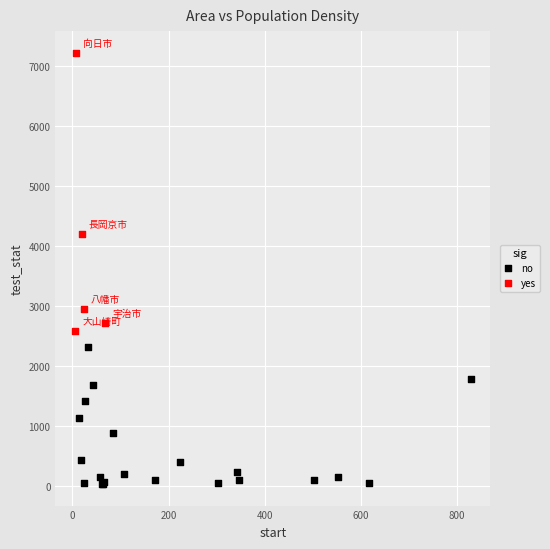

Which series reaches the minimum Y coordinate?

no